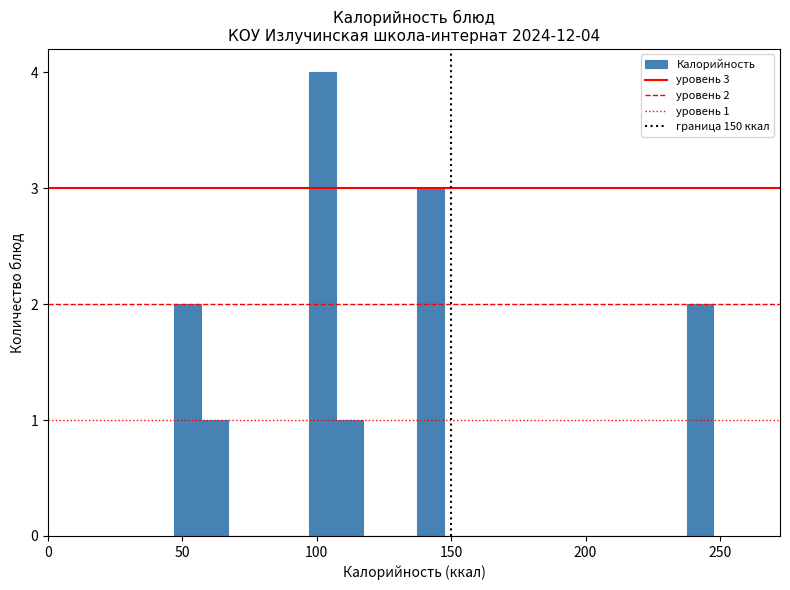

Around what value on the x-axis is the tallest bar? Give the approximate position of its centre, as read against the axis.

100